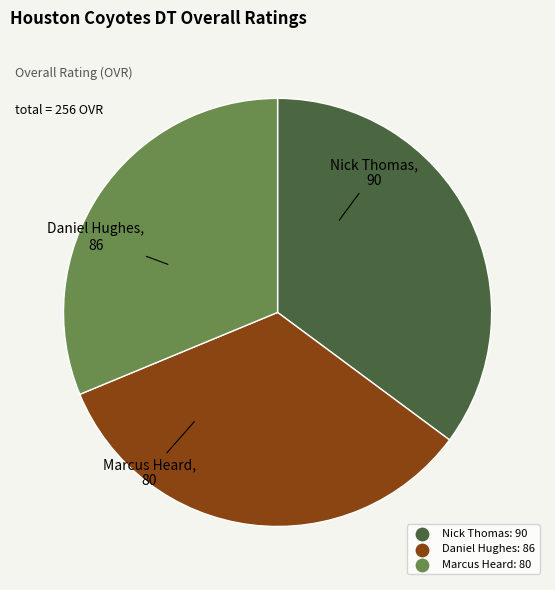

Is the sum of Marcus Heard and Nick Thomas greater than half?

Yes